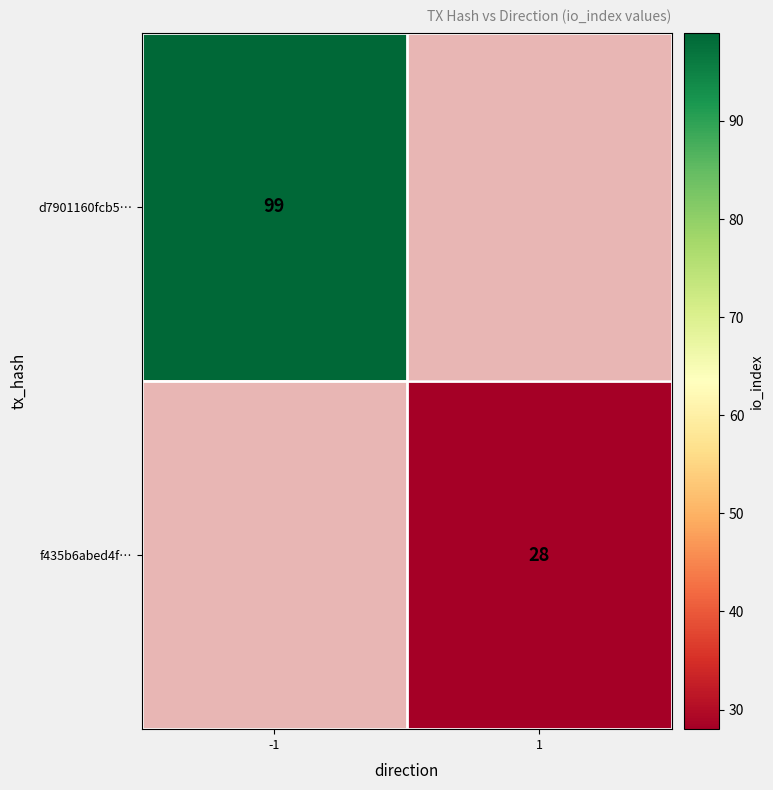

True or false: f435b6abed4f… has a value of 28 at 1.

True